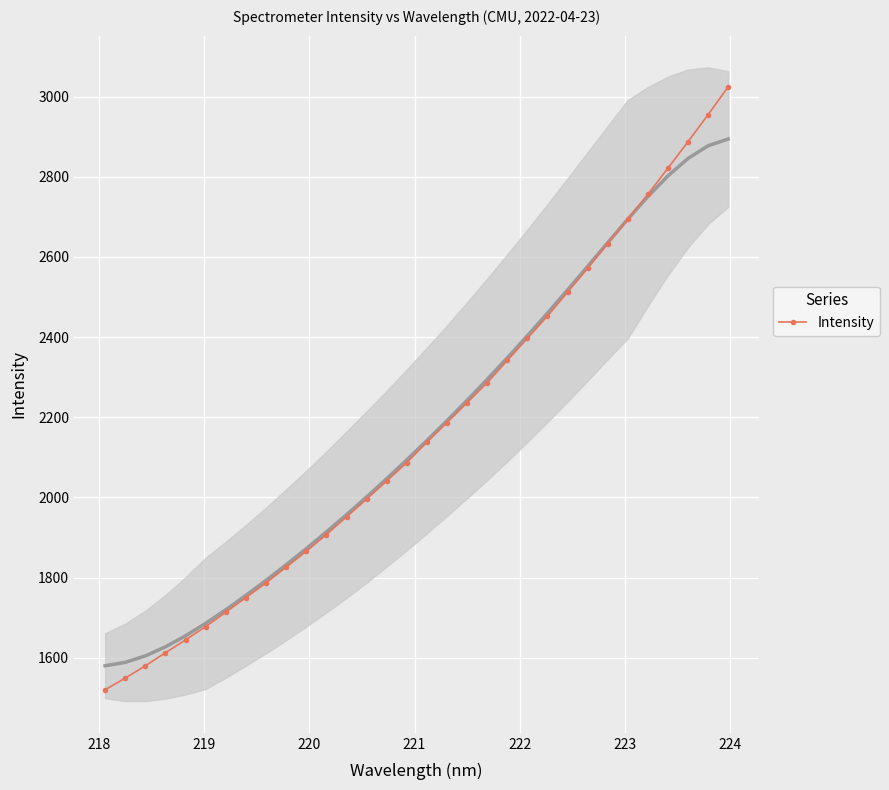

What is the maximum value for Intensity?

3024.3